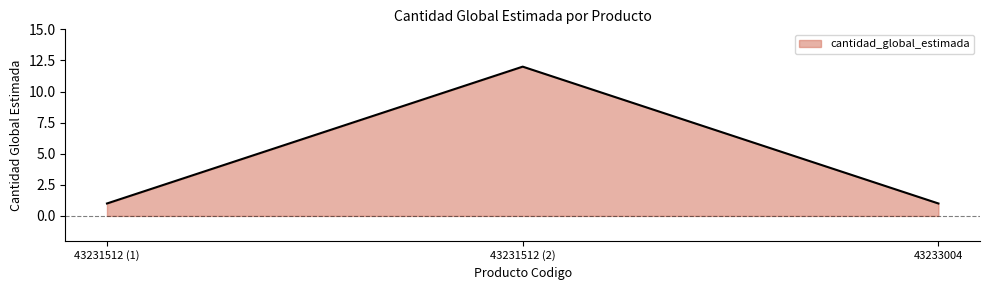

What is the sum of all values?

14